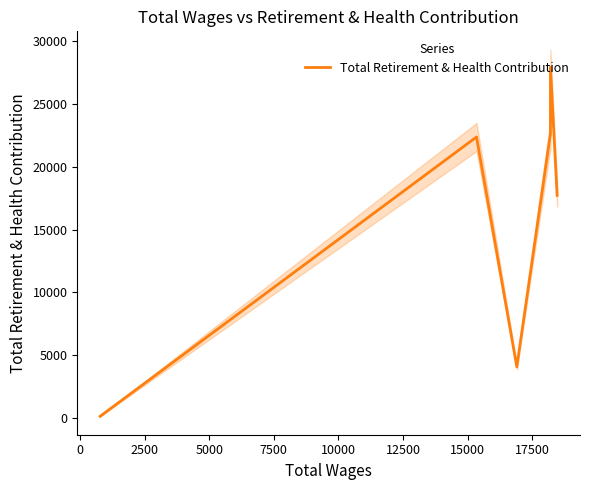

Reading left to right, extract all data points from this chart.

129	129	22376	4066	22620	27936	17729